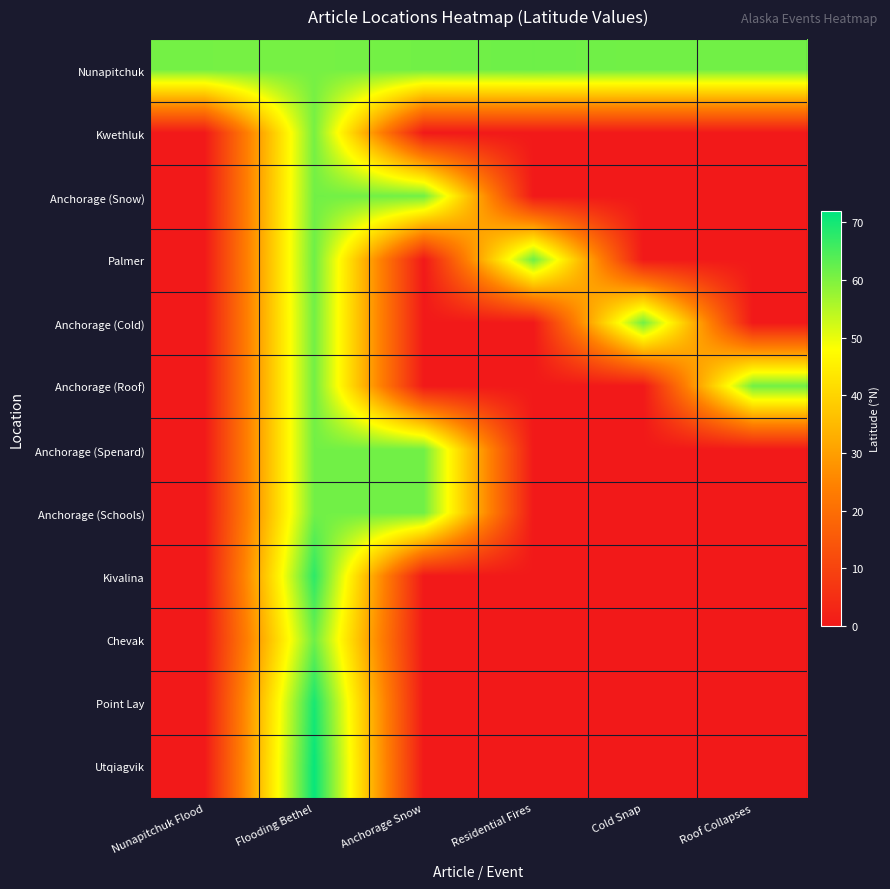

Reading right to left, extract all data points from this chart.

Nunapitchuk: Roof Collapses=61.2	Cold Snap=61.2	Residential Fires=61.6	Anchorage Snow=61.2	Flooding Bethel=60.8	Nunapitchuk Flood=60.9
Kwethluk: Roof Collapses=0.0	Cold Snap=0.0	Residential Fires=0.0	Anchorage Snow=0.0	Flooding Bethel=60.8	Nunapitchuk Flood=0.0
Anchorage (Snow): Roof Collapses=0.0	Cold Snap=0.0	Residential Fires=0.0	Anchorage Snow=61.2	Flooding Bethel=61.2	Nunapitchuk Flood=0.0
Palmer: Roof Collapses=0.0	Cold Snap=0.0	Residential Fires=61.6	Anchorage Snow=0.0	Flooding Bethel=61.6	Nunapitchuk Flood=0.0
Anchorage (Cold): Roof Collapses=0.0	Cold Snap=61.2	Residential Fires=0.0	Anchorage Snow=0.0	Flooding Bethel=61.2	Nunapitchuk Flood=0.0
Anchorage (Roof): Roof Collapses=61.2	Cold Snap=0.0	Residential Fires=0.0	Anchorage Snow=0.0	Flooding Bethel=61.2	Nunapitchuk Flood=0.0
Anchorage (Spenard): Roof Collapses=0.0	Cold Snap=0.0	Residential Fires=0.0	Anchorage Snow=61.2	Flooding Bethel=61.2	Nunapitchuk Flood=0.0
Anchorage (Schools): Roof Collapses=0.0	Cold Snap=0.0	Residential Fires=0.0	Anchorage Snow=61.2	Flooding Bethel=61.2	Nunapitchuk Flood=0.0
Kivalina: Roof Collapses=0.0	Cold Snap=0.0	Residential Fires=0.0	Anchorage Snow=0.0	Flooding Bethel=67.7	Nunapitchuk Flood=0.0
Chevak: Roof Collapses=0.0	Cold Snap=0.0	Residential Fires=0.0	Anchorage Snow=0.0	Flooding Bethel=61.5	Nunapitchuk Flood=0.0
Point Lay: Roof Collapses=0.0	Cold Snap=0.0	Residential Fires=0.0	Anchorage Snow=0.0	Flooding Bethel=69.7	Nunapitchuk Flood=0.0
Utqiagvik: Roof Collapses=0.0	Cold Snap=0.0	Residential Fires=0.0	Anchorage Snow=0.0	Flooding Bethel=71.3	Nunapitchuk Flood=0.0